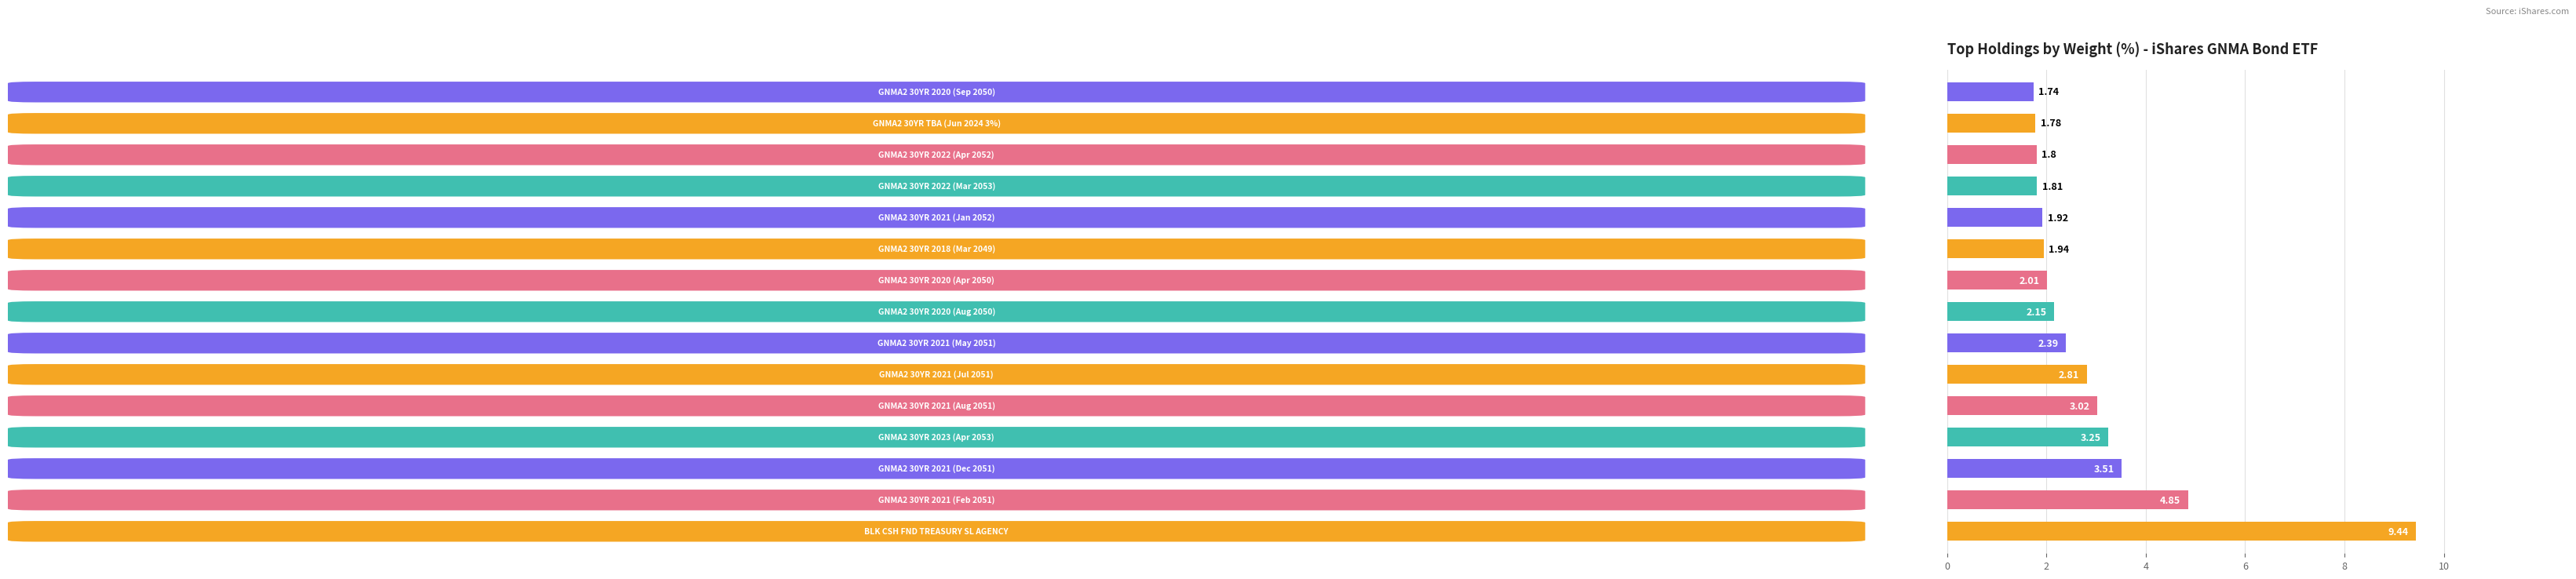

What is the difference between the maximum and minimum values?

7.7